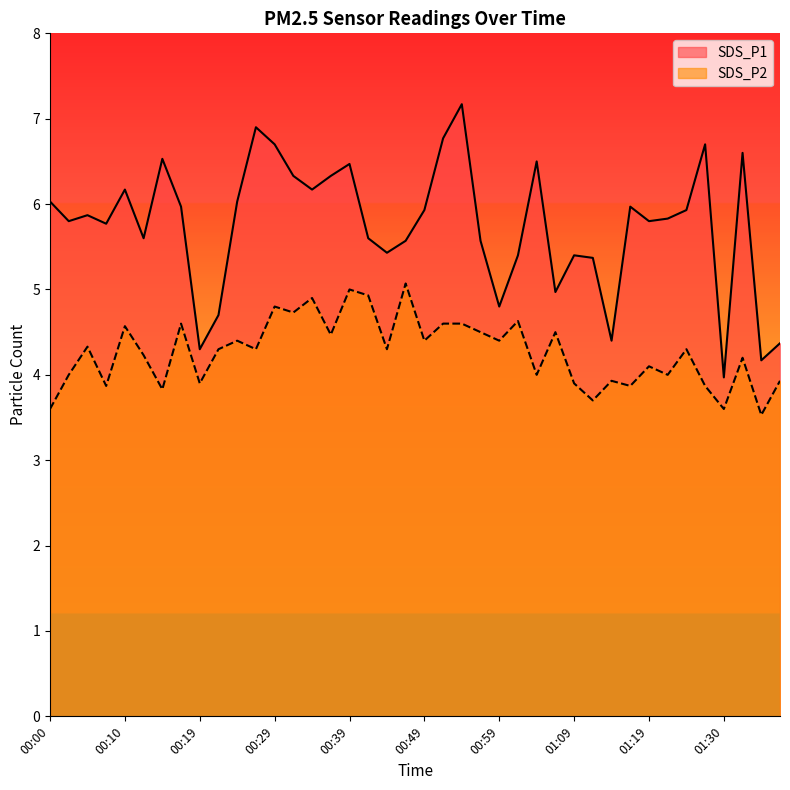

Reading left to right, list all the values displayed in this chart.

SDS_P1: 00:00=6.0	00:02=5.8	00:05=5.9	00:07=5.8	00:10=6.2	00:12=5.6	00:14=6.5	00:17=6.0	00:19=4.3	00:22=4.7	00:24=6.0	00:27=6.9	00:29=6.7	00:32=6.3	00:34=6.2	00:37=6.3	00:39=6.5	00:42=5.6	00:44=5.4	00:47=5.6	00:49=5.9	00:52=6.8	00:54=7.2	00:57=5.6	00:59=4.8	01:02=5.4	01:04=6.5	01:06=5.0	01:09=5.4	01:11=5.4	01:14=4.4	01:16=6.0	01:19=5.8	01:21=5.8	01:24=5.9	01:27=6.7	01:30=4.0	01:32=6.6	01:35=4.2	01:37=4.4
SDS_P2: 00:00=3.6	00:02=4.0	00:05=4.3	00:07=3.9	00:10=4.6	00:12=4.2	00:14=3.8	00:17=4.6	00:19=3.9	00:22=4.3	00:24=4.4	00:27=4.3	00:29=4.8	00:32=4.7	00:34=4.9	00:37=4.5	00:39=5.0	00:42=4.9	00:44=4.3	00:47=5.1	00:49=4.4	00:52=4.6	00:54=4.6	00:57=4.5	00:59=4.4	01:02=4.6	01:04=4.0	01:06=4.5	01:09=3.9	01:11=3.7	01:14=3.9	01:16=3.9	01:19=4.1	01:21=4.0	01:24=4.3	01:27=3.9	01:30=3.6	01:32=4.2	01:35=3.5	01:37=3.9